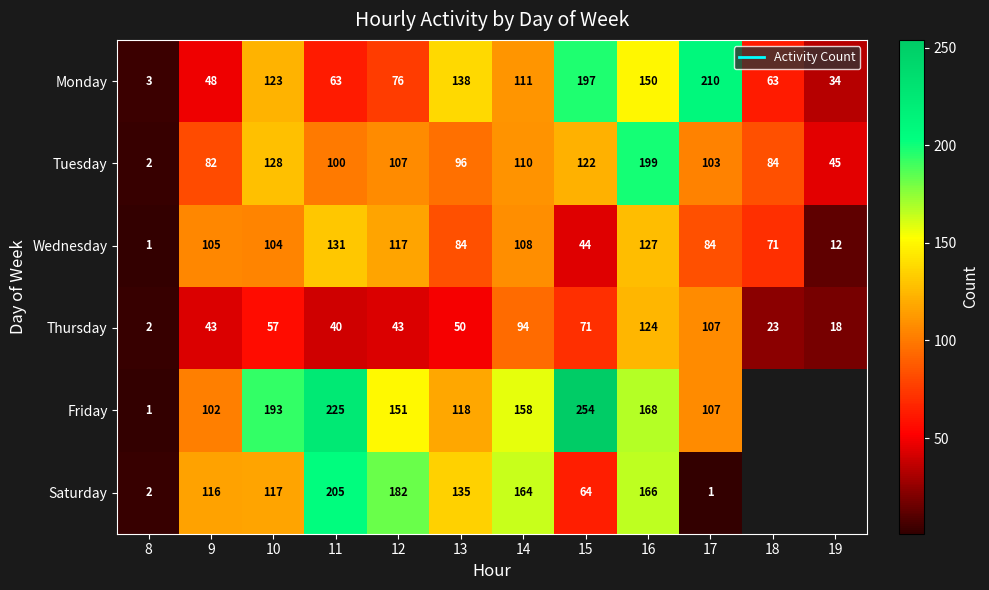

Which has a higher value, 13 or 9?

13